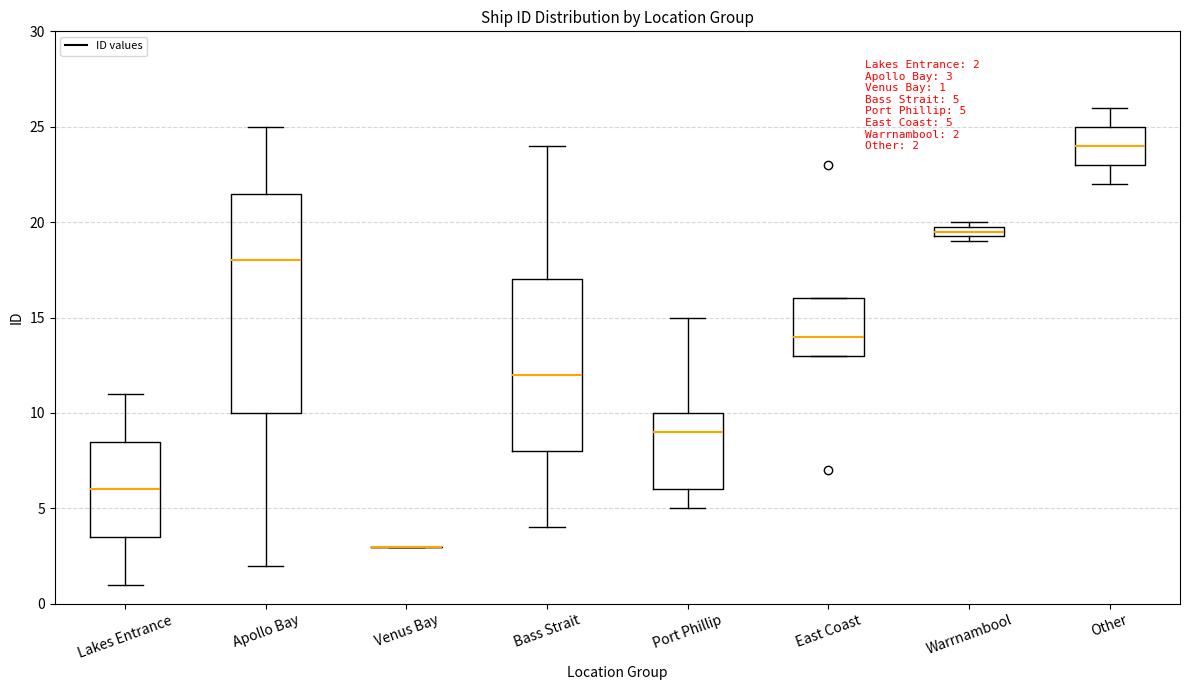

Which box is the tallest, from its lower edge to its upper edge?

Apollo Bay